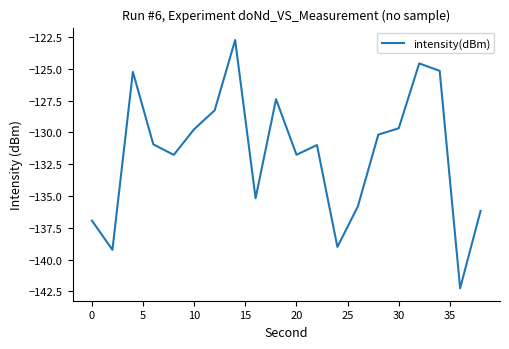

What is the difference between the maximum and minimum values?

19.5